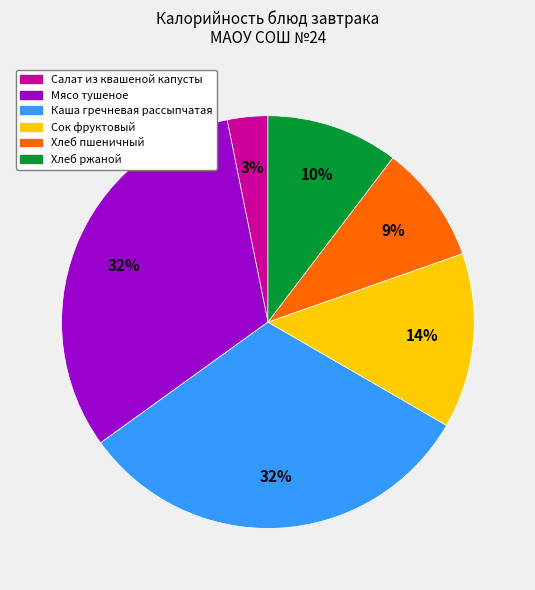

To the nearest percent, what is the combined percentage of Мясо тушеное and Сок фруктовый?

46%